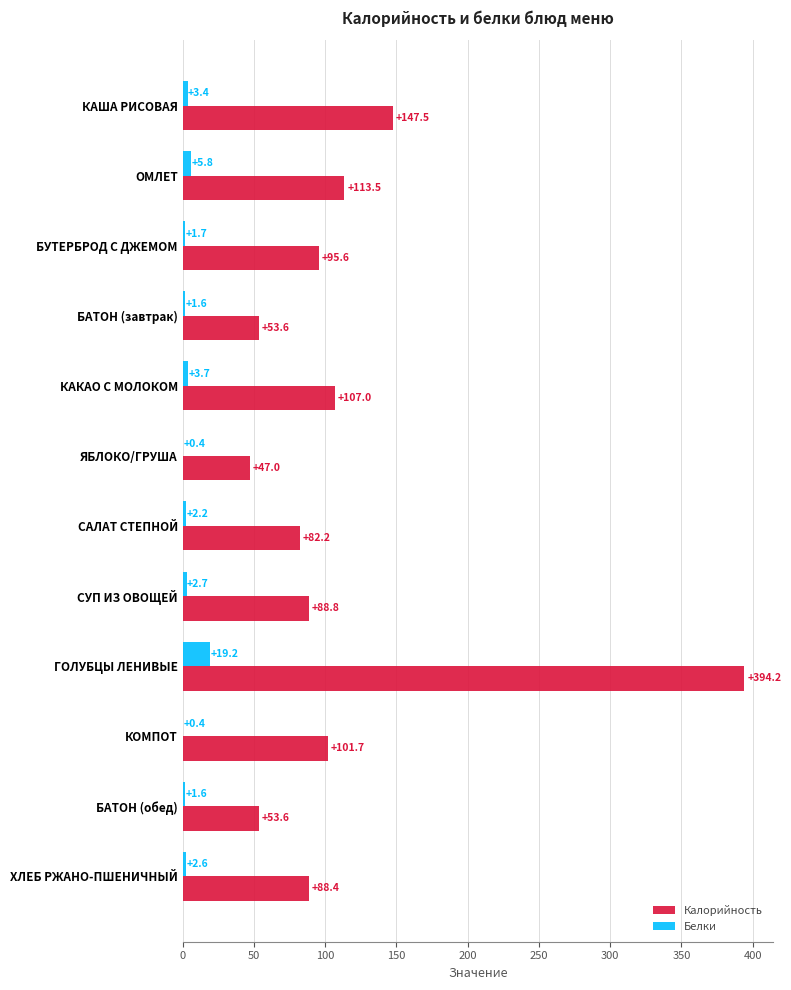

At which label is Белки closest to 9?

ОМЛЕТ